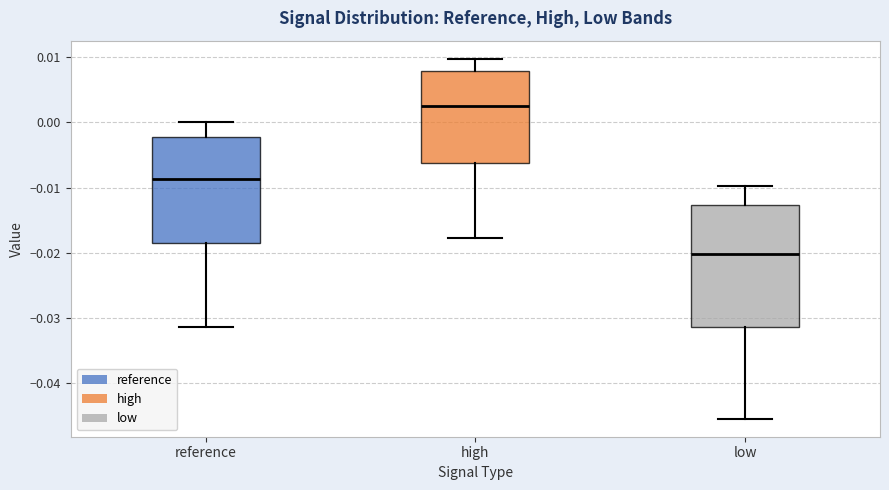

Which box is the tallest, from its lower edge to its upper edge?

low